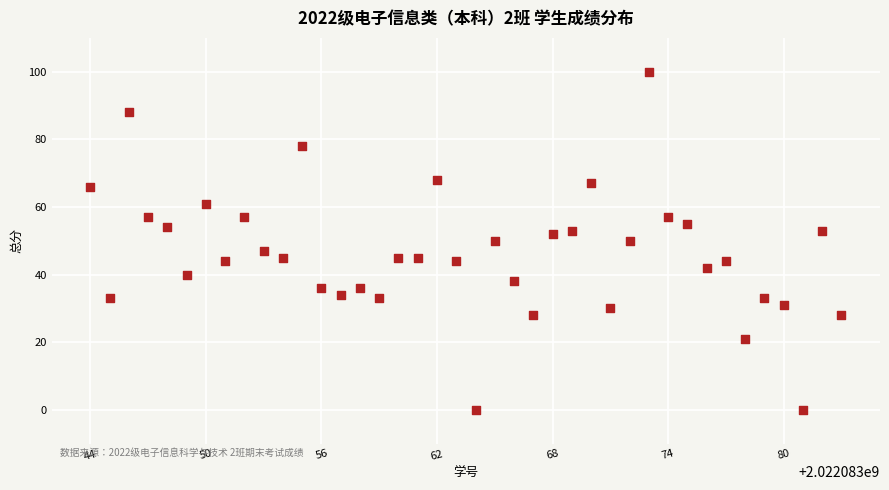

What is the range of X values (max minus min)?

39